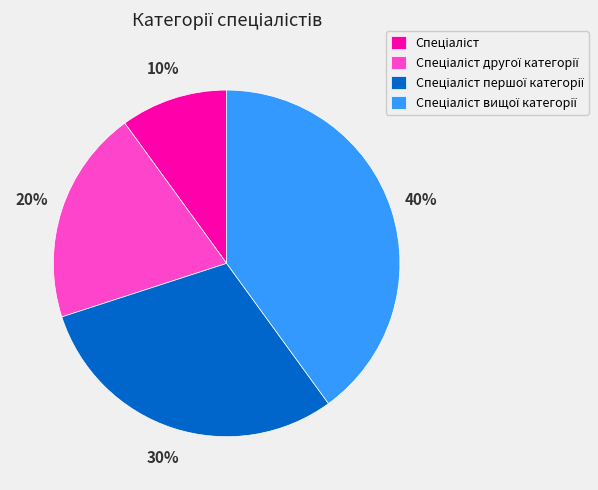

Is there a majority slice in this chart?

No